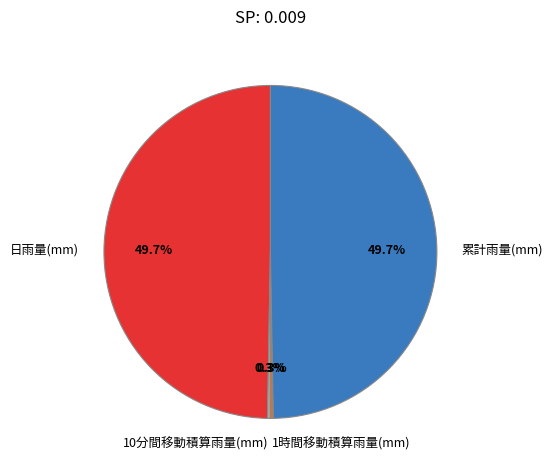

What is the ratio of the value at 累計雨量(mm) to the value at 日雨量(mm)?

1.0